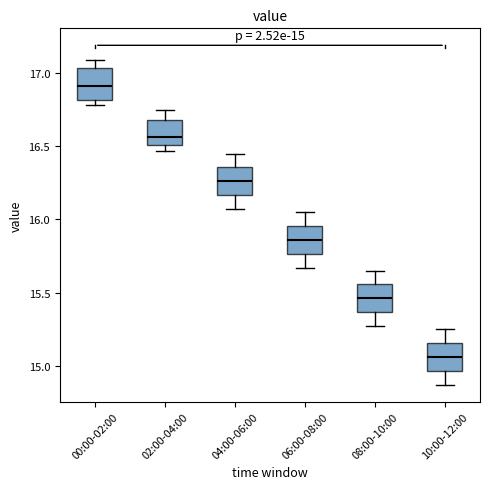

Which box has the lowest median line?

10:00-12:00